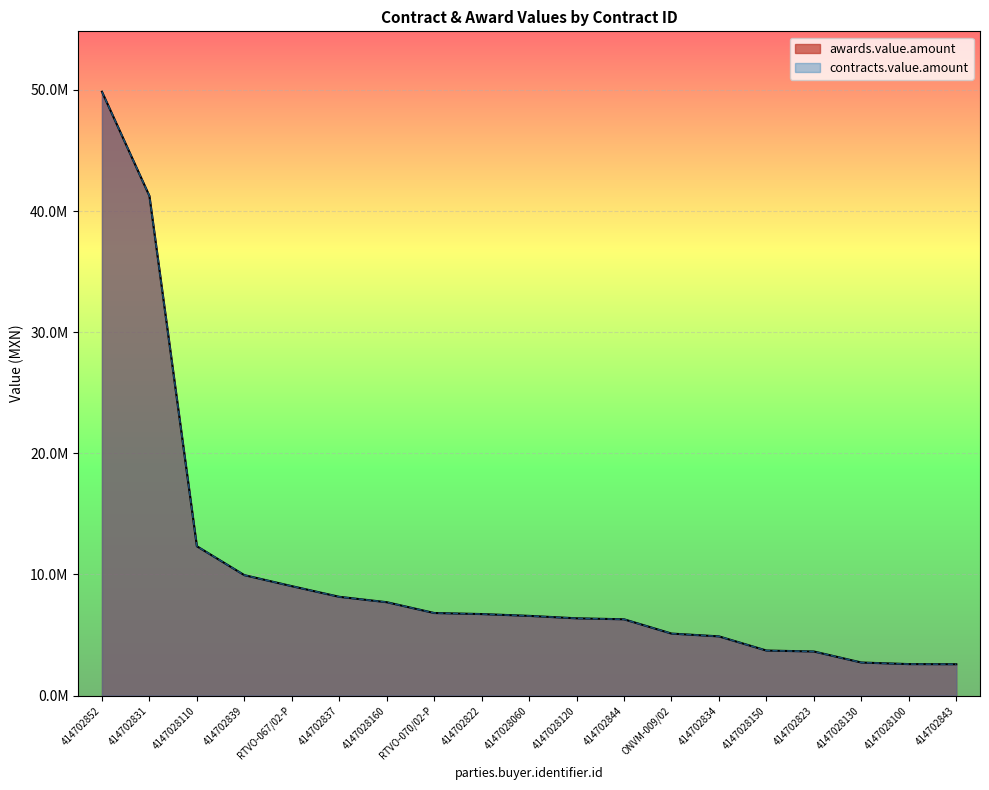

True or false: awards.value.amount has more than 0 points higher than both neighbors.

False